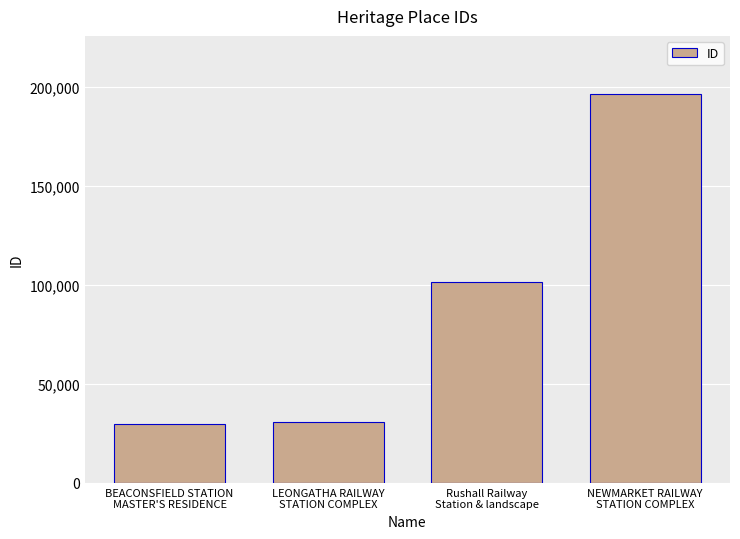

Is it true that the value at BEACONSFIELD STATION
MASTER'S RESIDENCE is 18216?

False